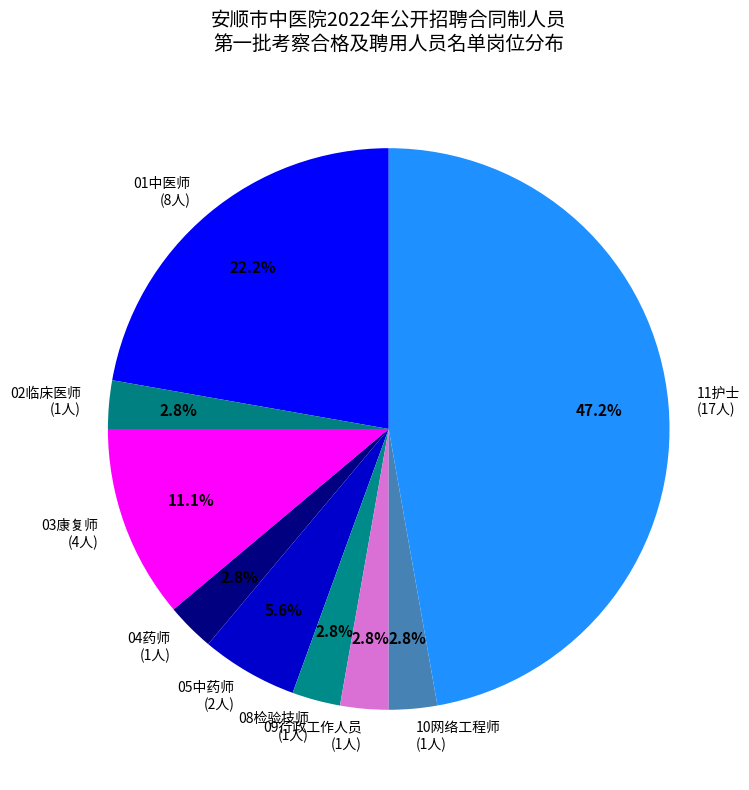

To the nearest percent, what is the average slice percentage?

11%